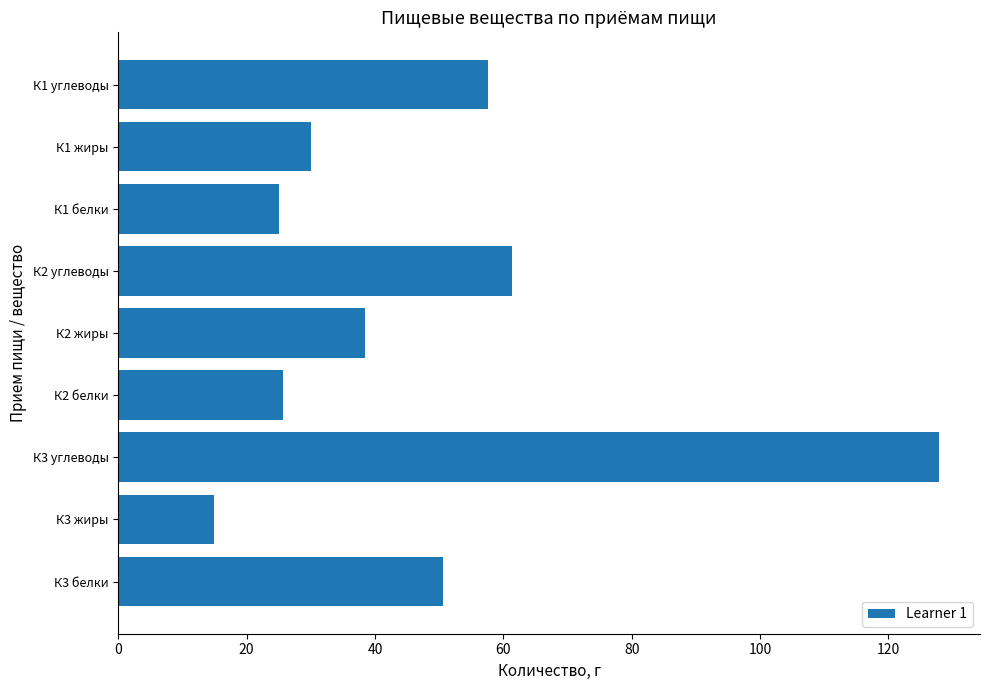

What is the maximum value shown in the chart?

127.9